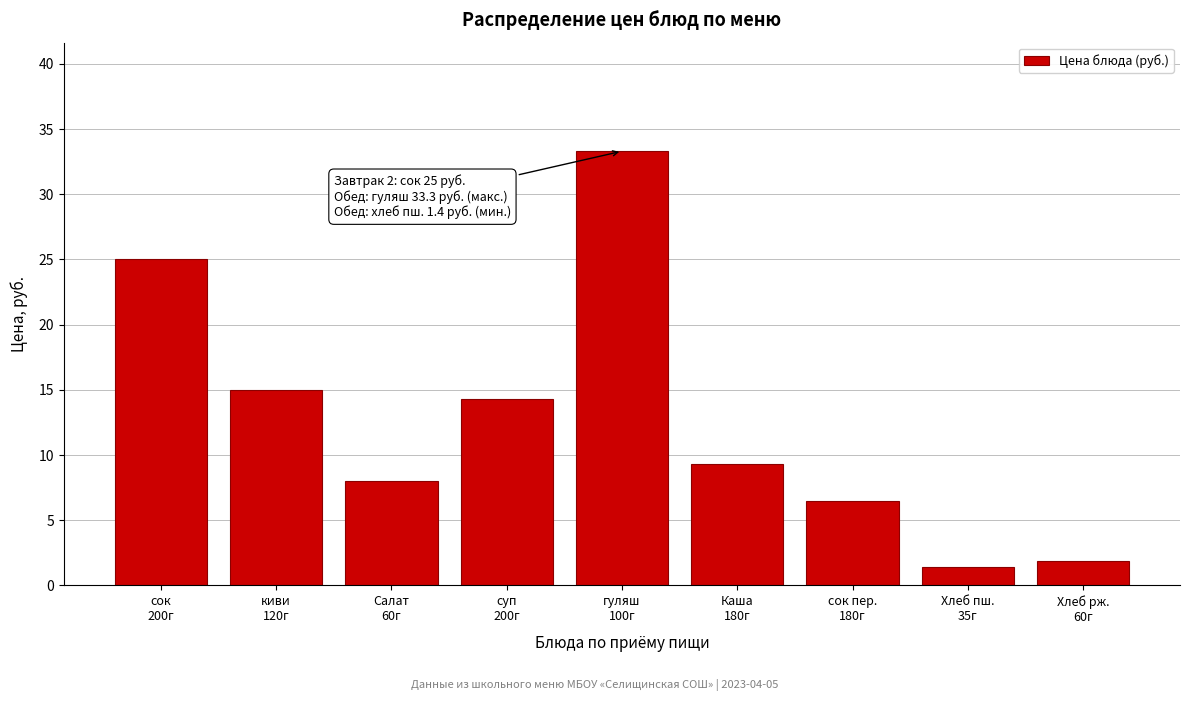

Reading left to right, what are all the values shown in this chart?

25.0	15.0	8.0	14.3	33.3	9.3	6.5	1.4	1.9